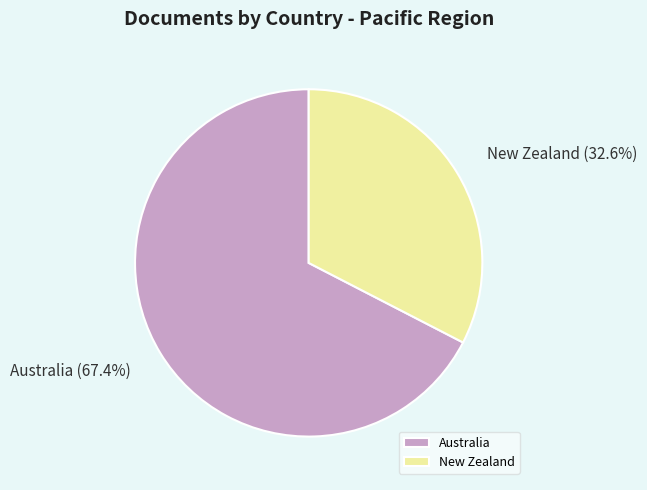

Is there any slice that represents more than half of the pie?

Yes